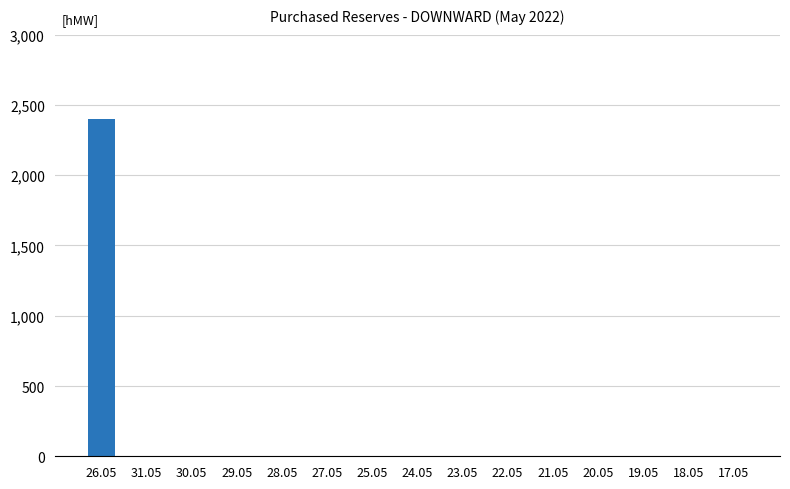

Reading left to right, what are all the values shown in this chart?

26.05=2400	31.05=0	30.05=0	29.05=0	28.05=0	27.05=0	25.05=0	24.05=0	23.05=0	22.05=0	21.05=0	20.05=0	19.05=0	18.05=0	17.05=0